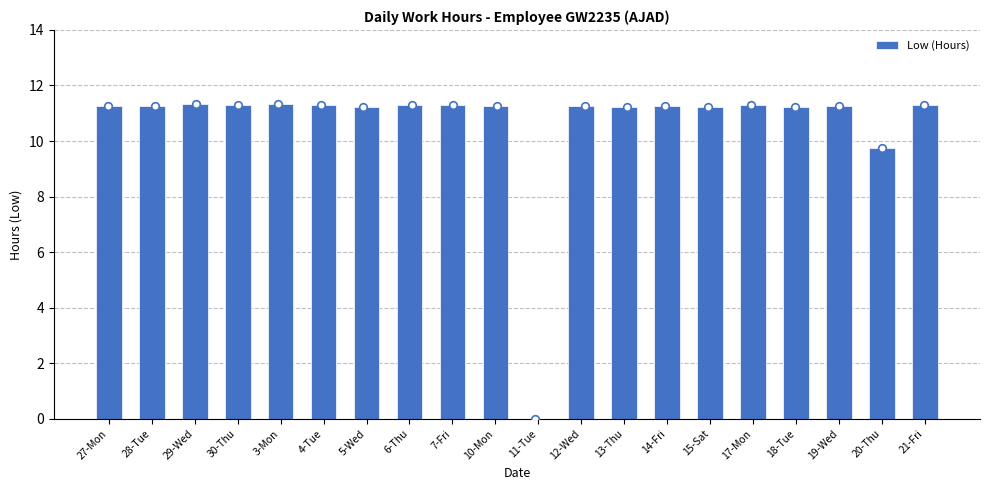

Which has a higher value, 20-Thu or 18-Tue?

18-Tue